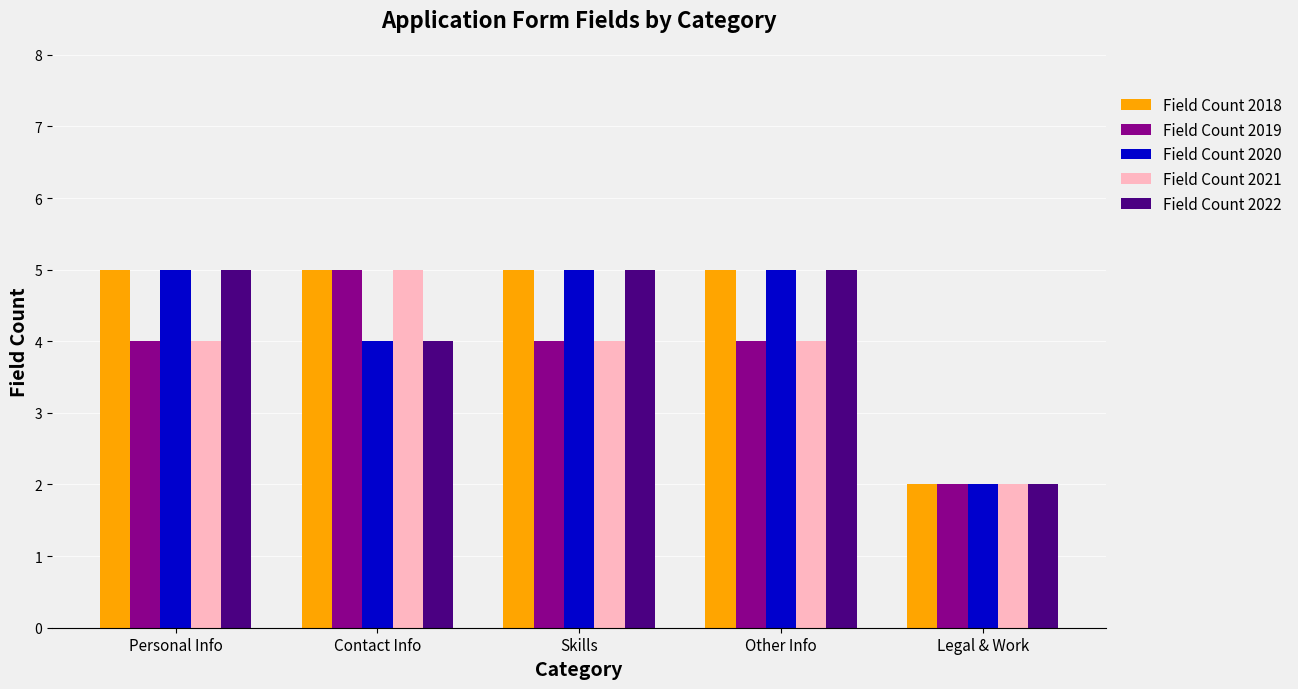

What is the average value of the Field Count 2020 series?

4